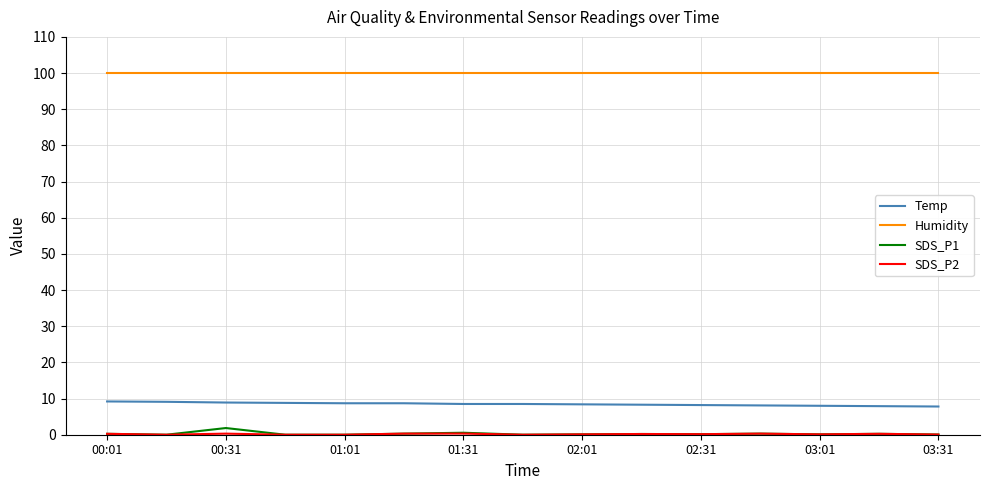

True or false: Humidity and SDS_P1 intersect in this chart.

False